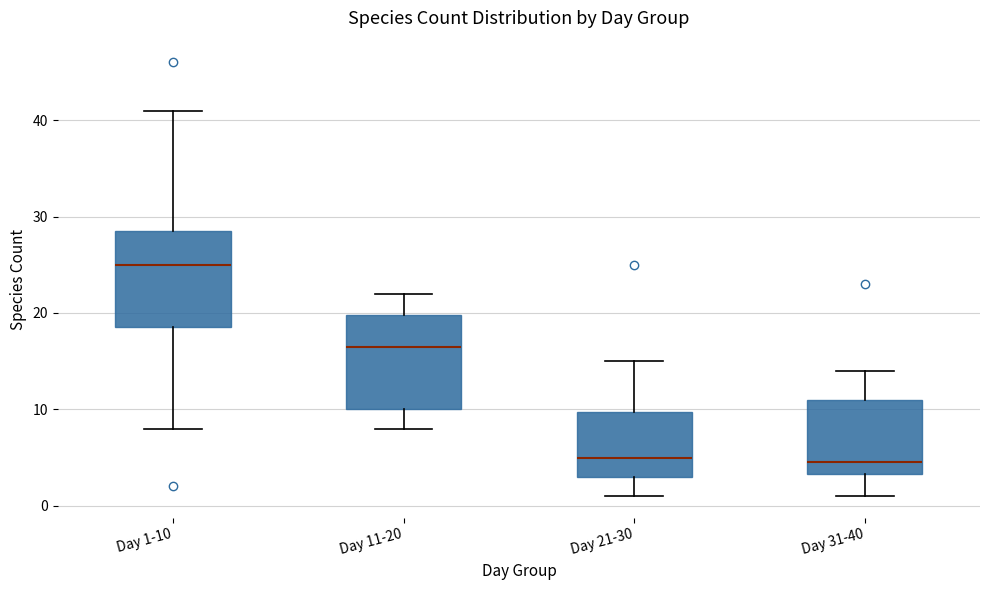

Where is the upper edge of the box for Day 21-30 on the y-axis? The values are not printed on the chart, so give them approximately, as read against the axis.

10